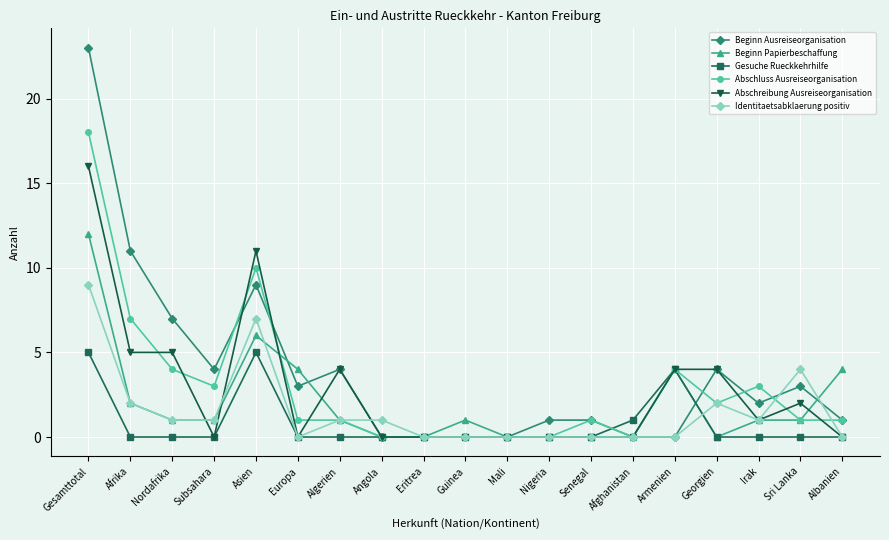

Between Gesamttotal and Afghanistan, which series saw the biggest shift?

Beginn Ausreiseorganisation